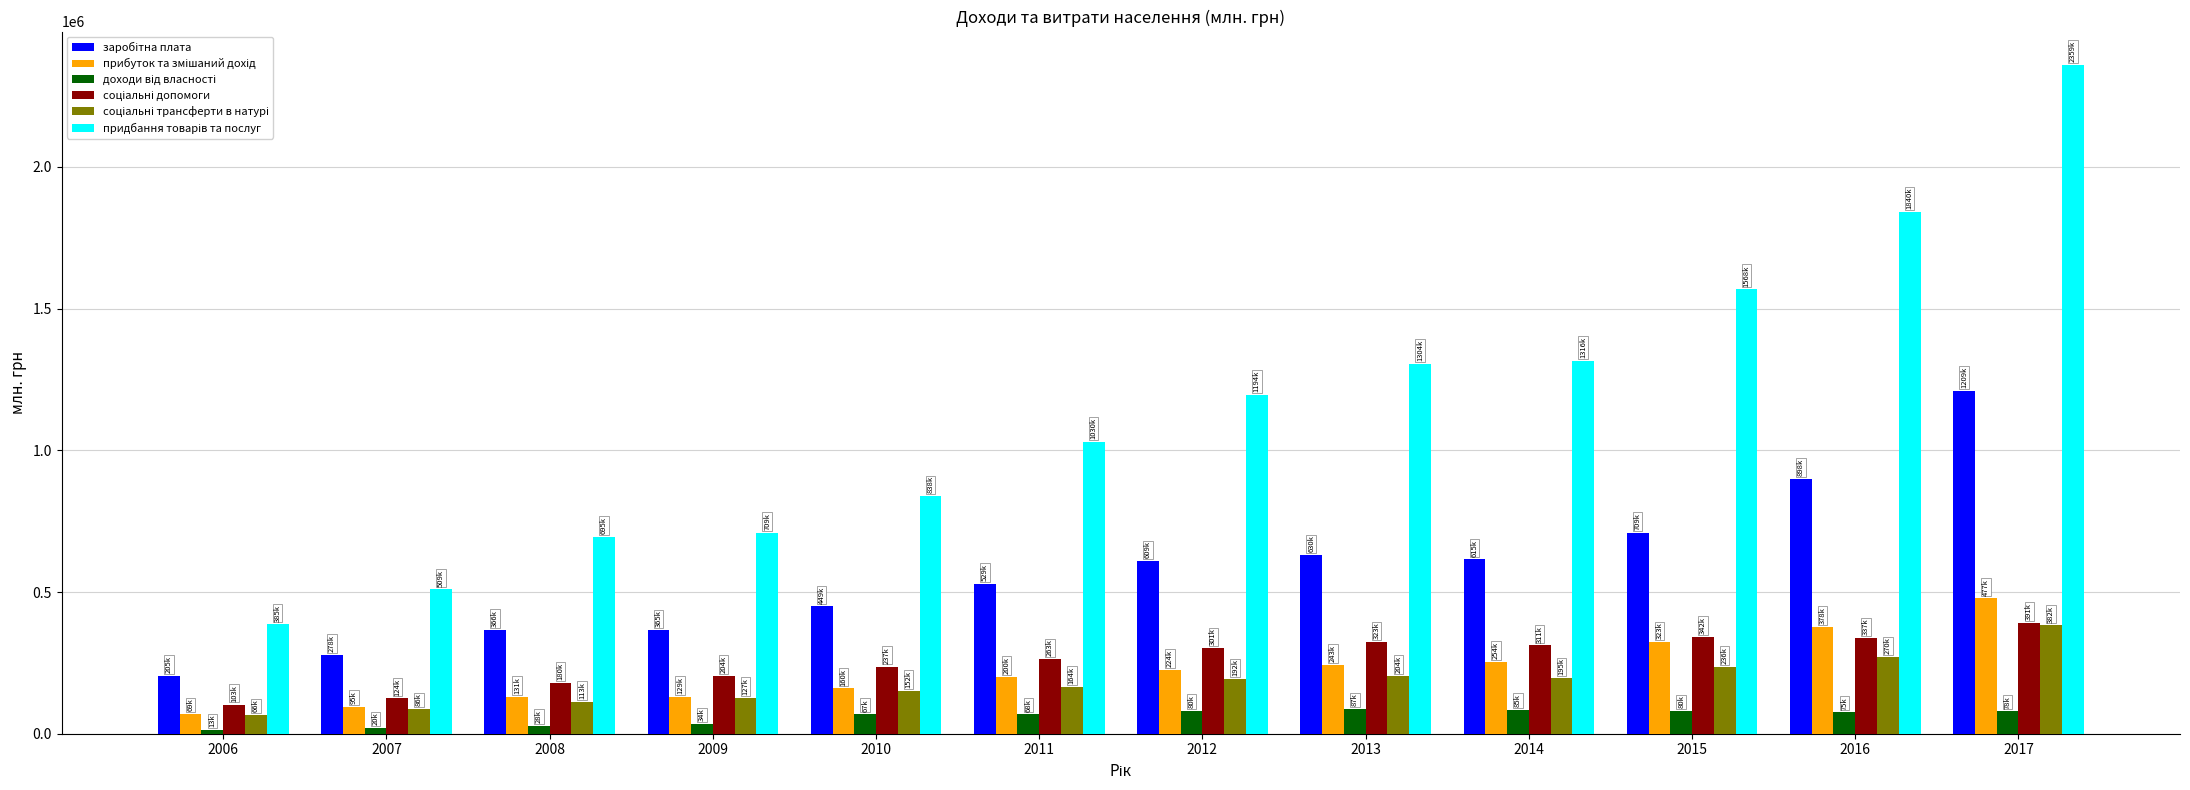

Does the chart contain stacked bars?

No